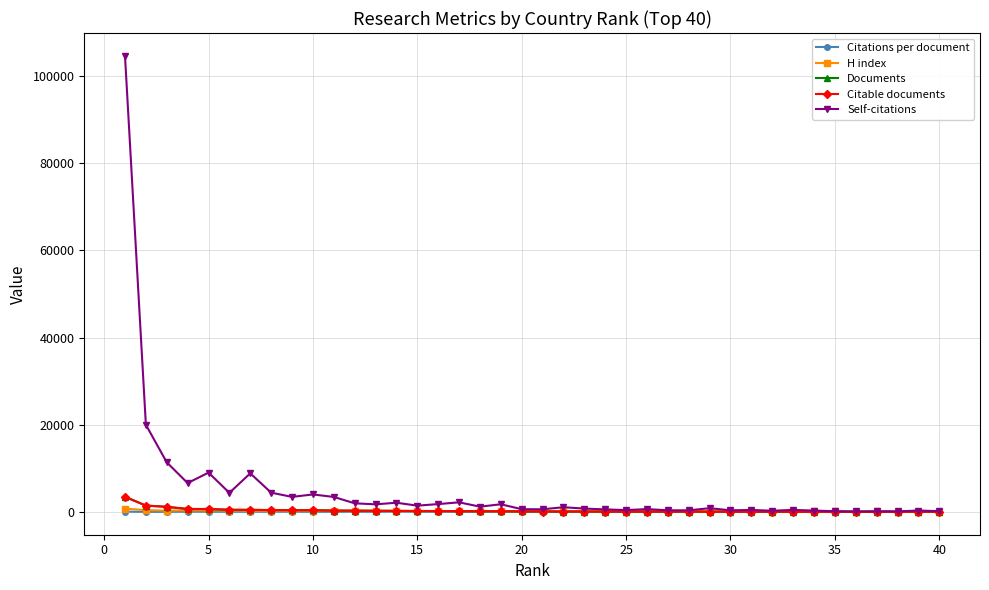

What is the maximum value shown in the chart?

104600.0